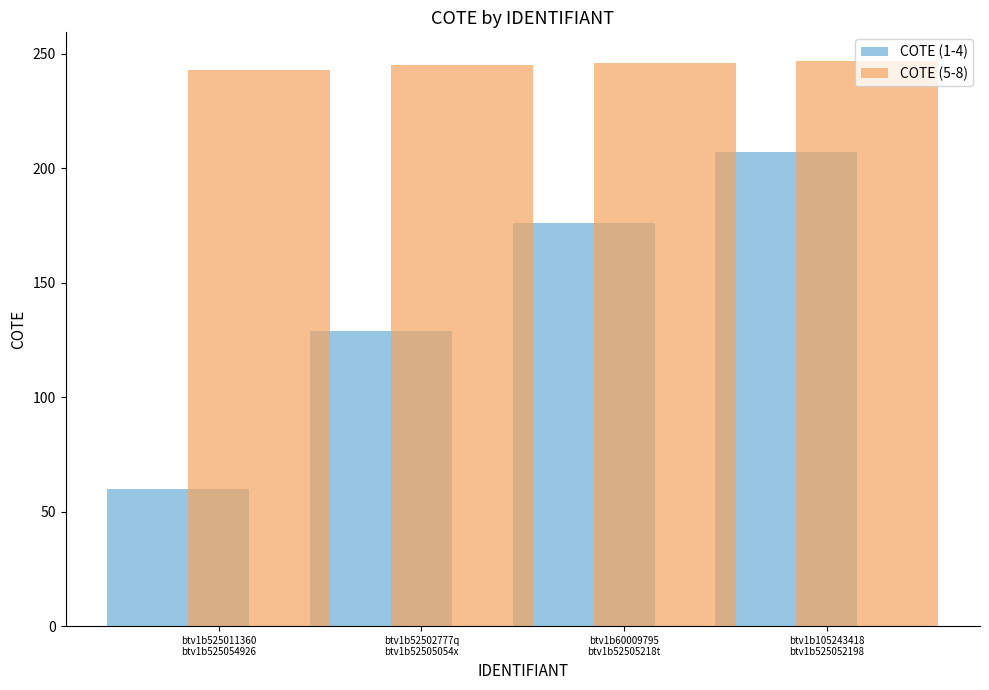

Rank the series by their average value, from lowest to highest.

COTE (1-4), COTE (5-8)